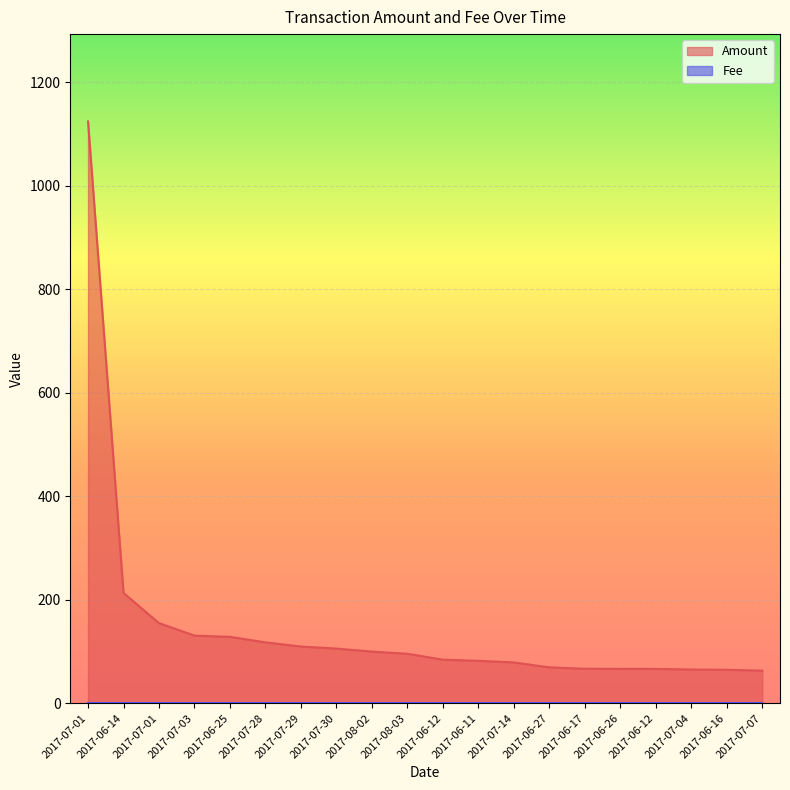

Reading left to right, what are all the values shown in this chart?

2017-07-01=1124.2	2017-06-14=213.0	2017-07-01=154.6	2017-07-03=130.5	2017-06-25=128.2	2017-07-28=117.5	2017-07-29=109.5	2017-07-30=105.5	2017-08-02=99.7	2017-08-03=95.5	2017-06-12=84.1	2017-06-11=81.9	2017-07-14=78.7	2017-06-27=69.2	2017-06-17=66.5	2017-06-26=66.3	2017-06-12=66.2	2017-07-04=65.0	2017-06-16=64.5	2017-07-07=62.9